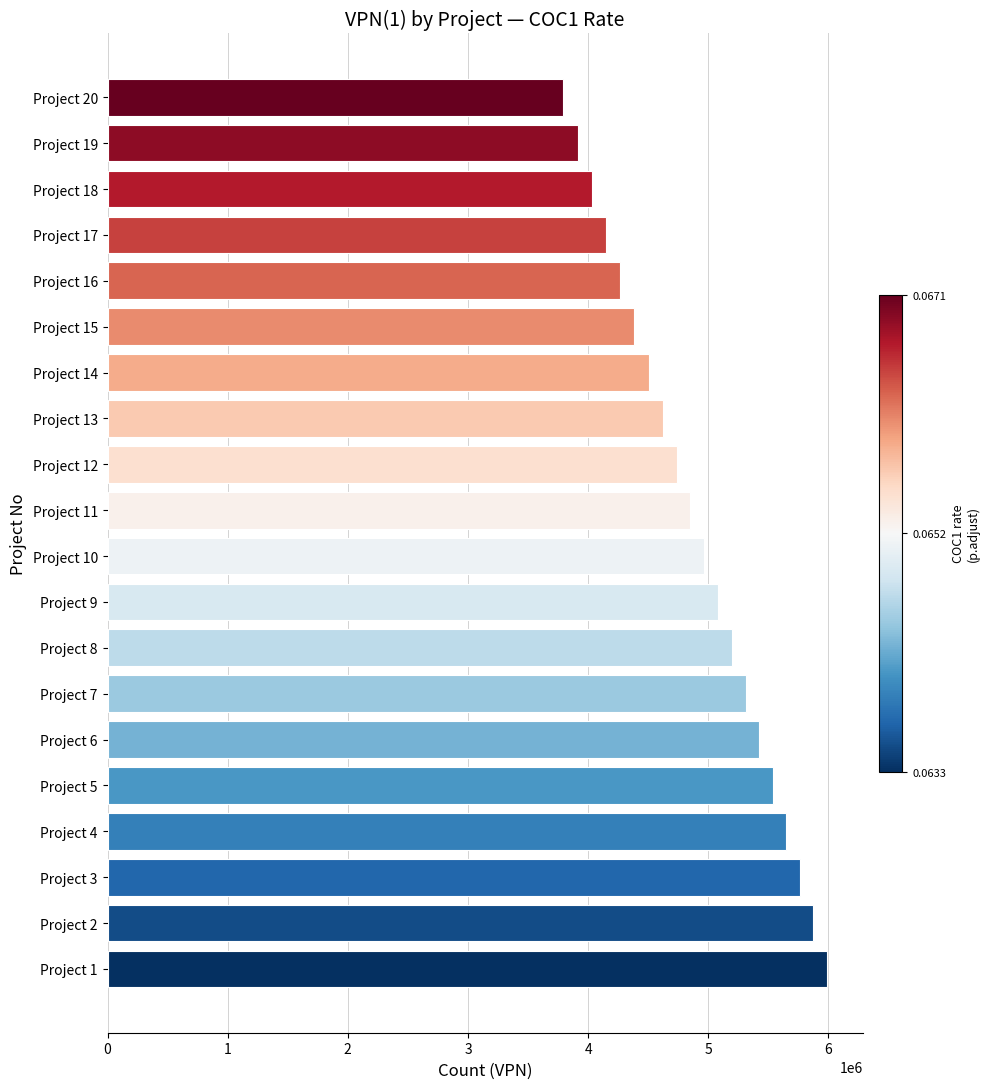

List the labels in order of value, largest first.

Project 1, Project 2, Project 3, Project 4, Project 5, Project 6, Project 7, Project 8, Project 9, Project 10, Project 11, Project 12, Project 13, Project 14, Project 15, Project 16, Project 17, Project 18, Project 19, Project 20